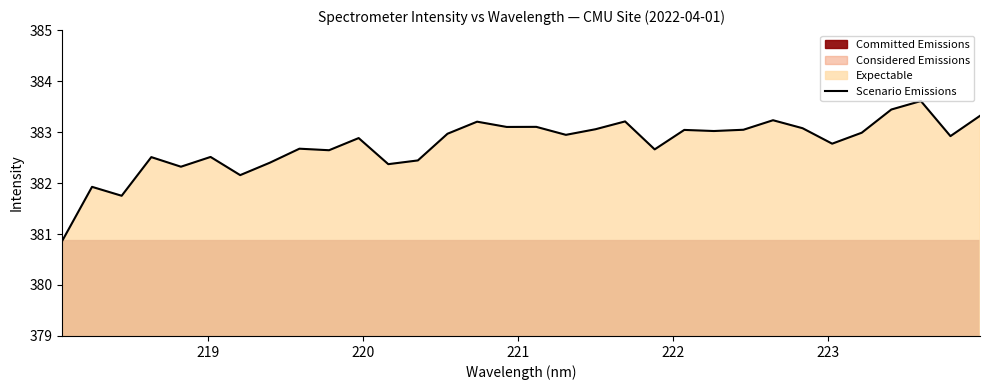

What is the average value?

382.8